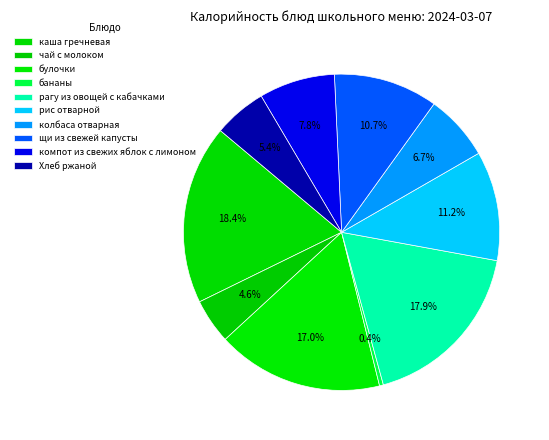

How many slices are in this pie chart?

10